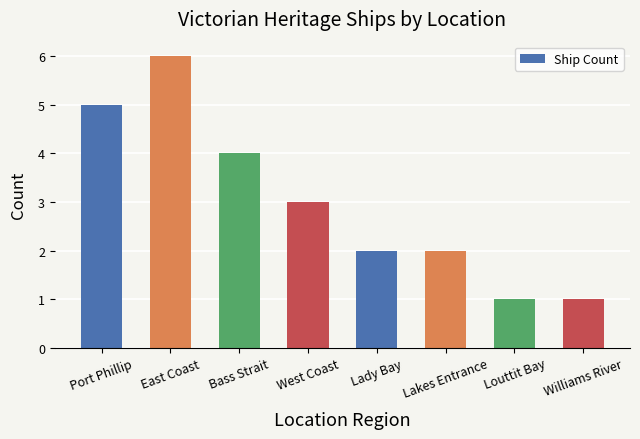

What is the maximum value shown in the chart?

6